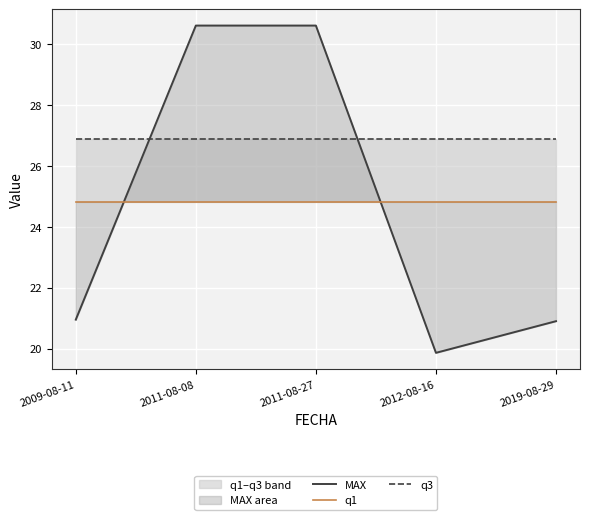

What position from the right is 2009-08-11?

5